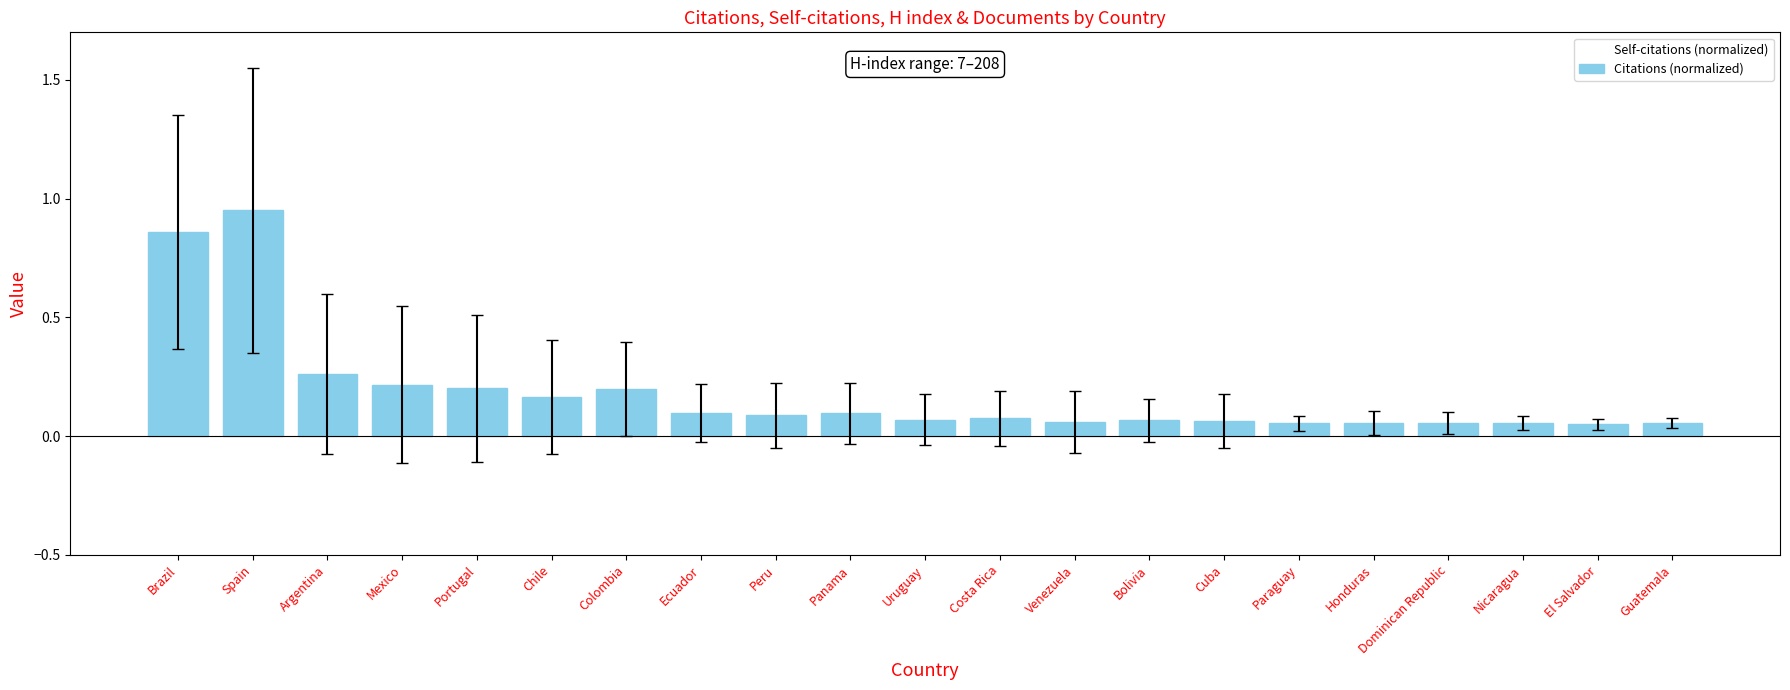

At which category is the sum across all series the highest?

Brazil